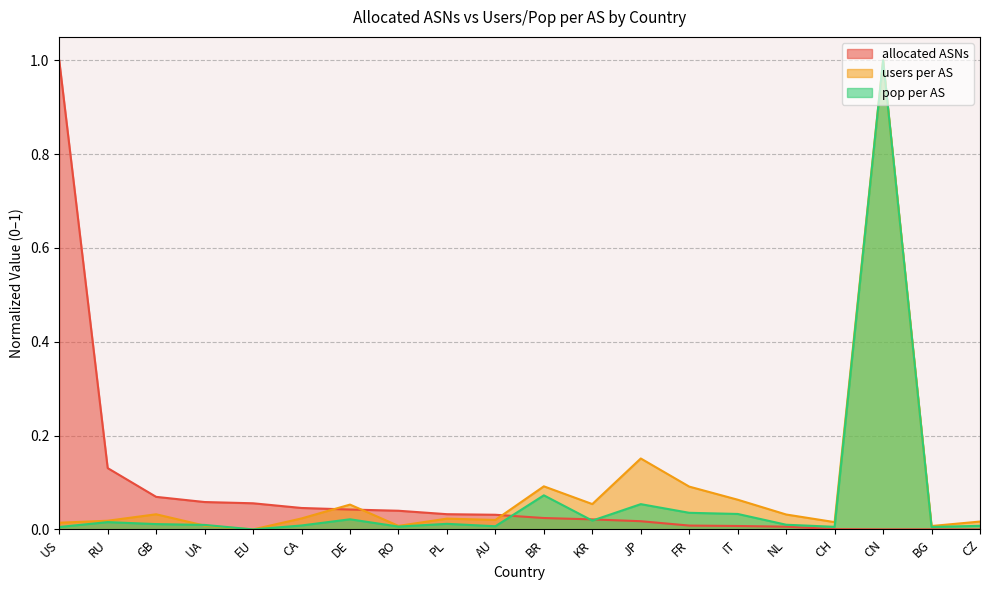

What is the average value of the pop per AS series?

0.1